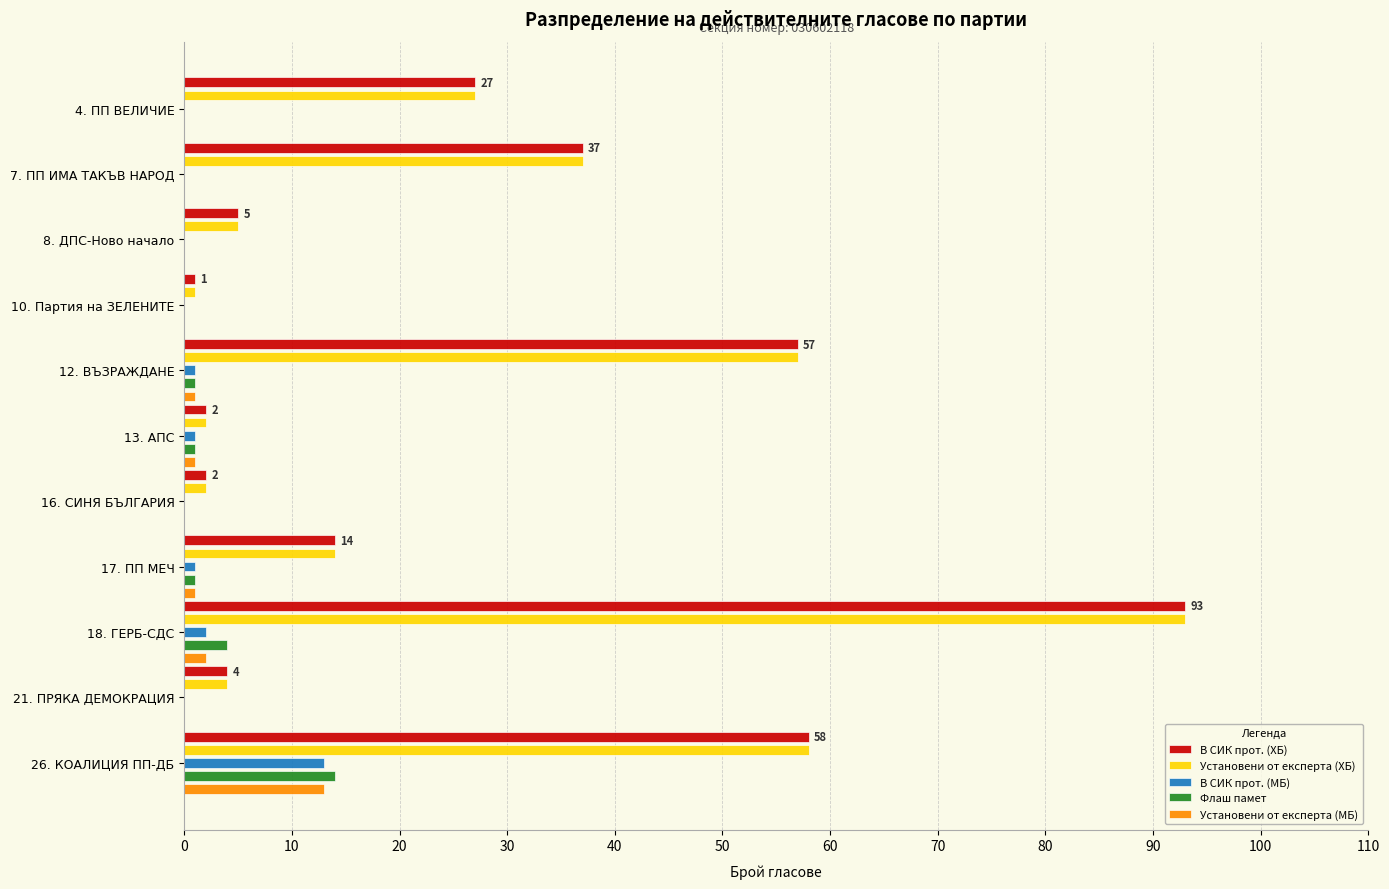

What are all the series names shown in the legend?

В СИК прот. (ХБ), Установени от експерта (ХБ), В СИК прот. (МБ), Флаш памет, Установени от експерта (МБ)